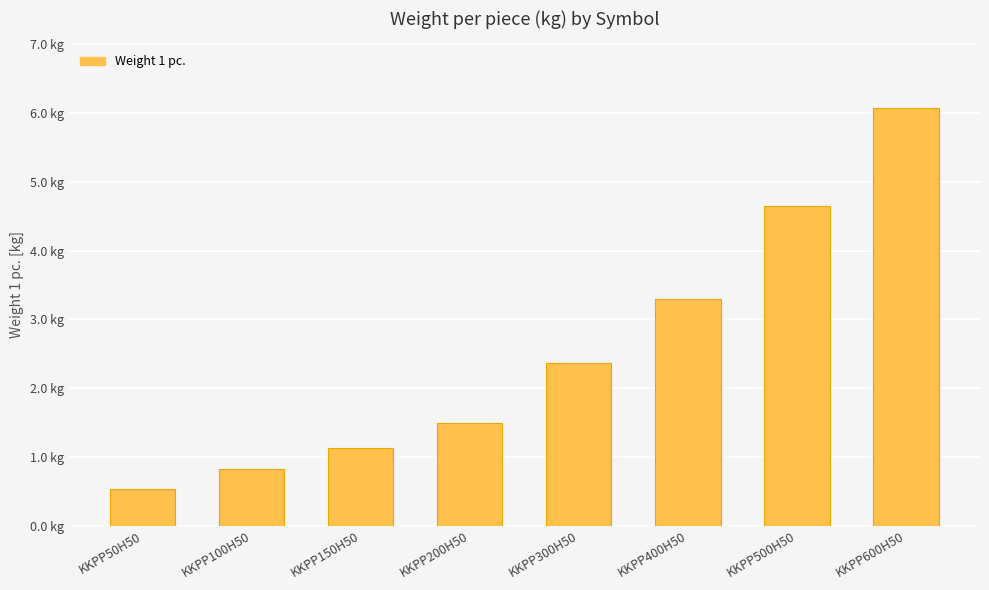

List the labels in order of value, largest first.

KKPP600H50, KKPP500H50, KKPP400H50, KKPP300H50, KKPP200H50, KKPP150H50, KKPP100H50, KKPP50H50